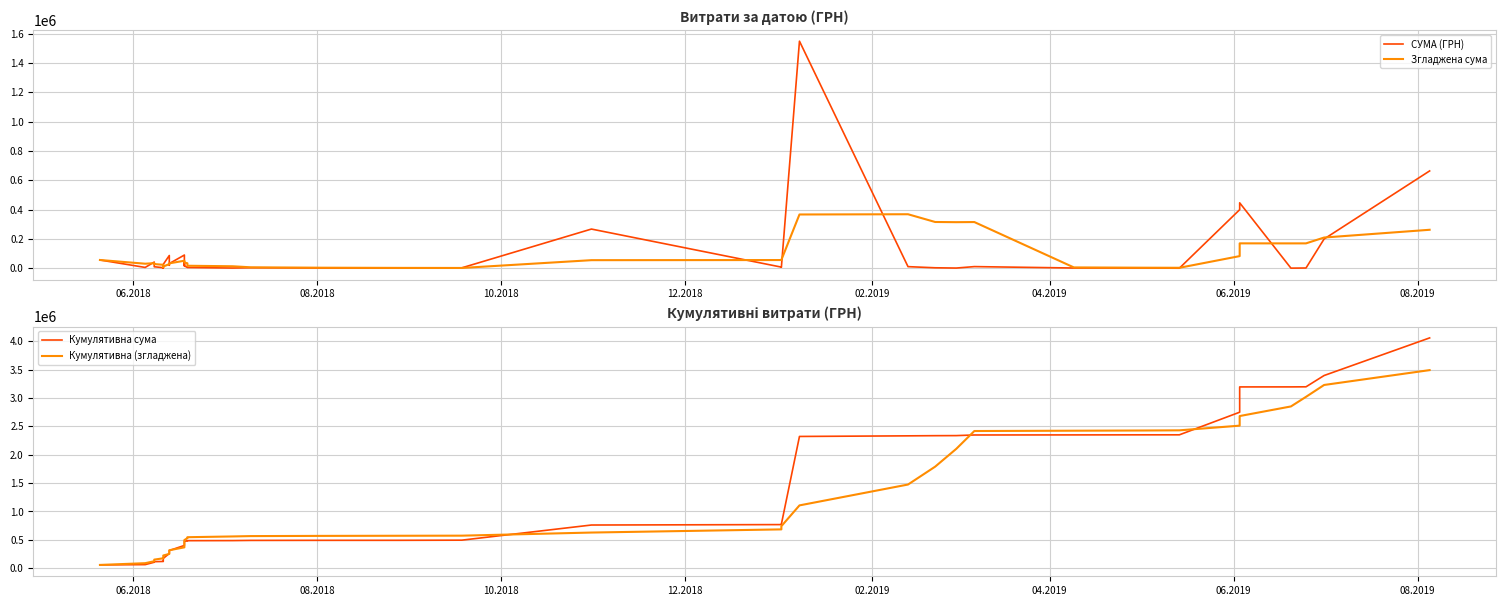

Reading left to right, list all the values displayed in this chart.

СУМА (ГРН): 56100.0	5400.0	42000.0	10000.0	3728.4	4140.0	22320.0	1000.0	26550.0	86750.0	20090.0	31845.0	89900.0	18750.0	38950.0	14546.0	7080.0	4933.2	1320.0	3350.0	1284.0	336.0	2599.8	267000.0	7518.0	6863.2	1547860.4	10765.9	2994.9	1168.8	11041.9	1440.0	1143.8	135.5	399053.2	445915.7	536.3	1500.0	199190.2	663368.8
Згладжена сума: 56100.0	30750.0	34500.0	28375.0	23445.7	13053.7	16437.7	8237.7	11547.7	28152.0	31342.0	33247.0	51027.0	49467.0	39907.0	38798.2	33845.2	16851.8	13365.8	6245.8	3593.4	2244.6	1778.0	54914.0	55747.6	56863.4	366368.3	368001.5	315200.5	313930.6	314766.4	5482.3	3557.9	2986.0	82562.9	169537.6	169356.9	169428.1	209239.1	262102.2
Кумулятивна сума: 56100.0	61500.0	103500.0	113500.0	117228.4	121368.4	143688.4	144688.4	171238.4	257988.4	278078.4	309923.4	399823.4	418573.4	457523.4	472069.4	479149.4	484082.6	485402.6	488752.6	490036.6	490372.6	492972.4	759972.4	767490.4	774353.6	2322214.0	2332979.9	2335974.7	2337143.5	2348185.4	2349625.4	2350769.2	2350904.6	2749957.8	3195873.5	3196409.8	3197909.8	3397100.0	4060468.8
Кумулятивна (згладжена): 56100.0	86850.0	121350.0	149725.0	173170.7	186224.4	202662.0	210899.7	222447.4	250599.4	281941.4	315188.4	366215.4	415682.4	455589.4	494387.6	528232.8	545084.6	558450.5	564696.3	568289.8	570534.4	572312.4	627226.3	682973.9	739837.3	1106205.5	1474207.0	1789407.5	2103338.1	2418104.5	2423586.8	2427144.6	2430130.6	2512693.5	2682231.1	2851588.0	3021016.1	3230255.2	3492357.4